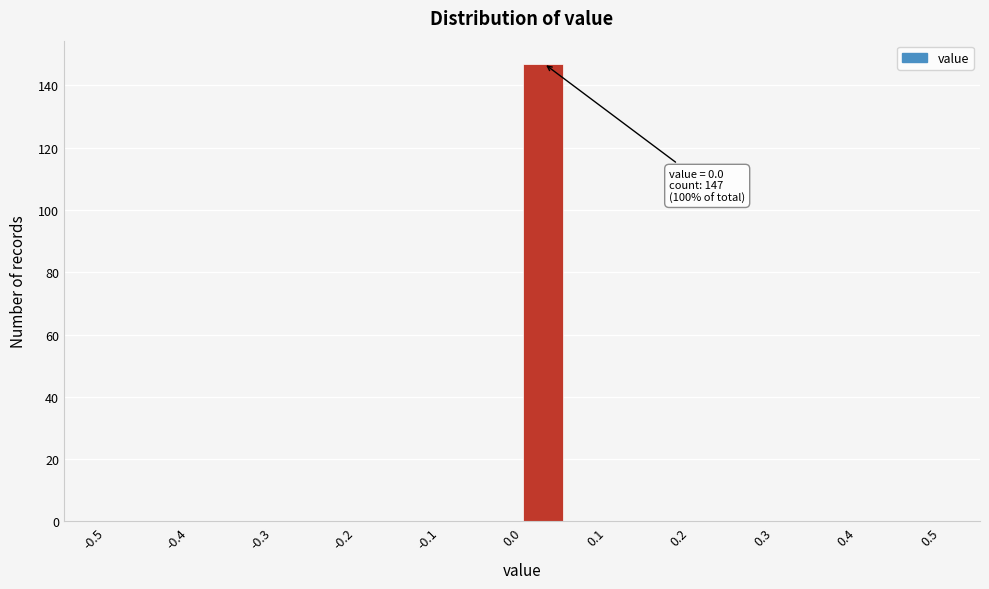

Which range on the x-axis has the tallest bar?

0.00 to 0.05